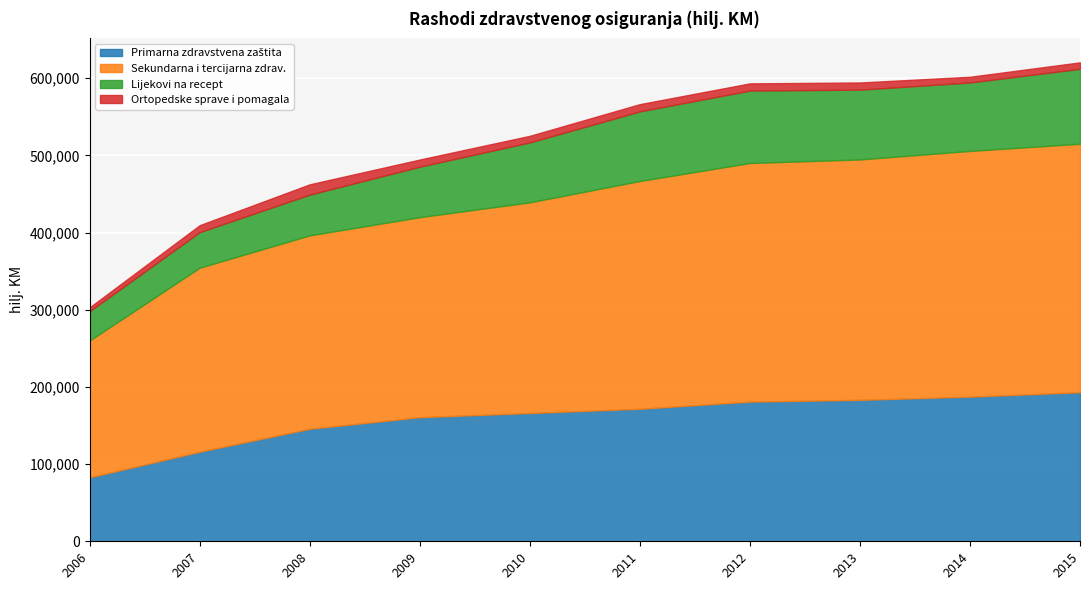

At which label does Primarna zdravstvena zaštita first exceed 171708?

2012